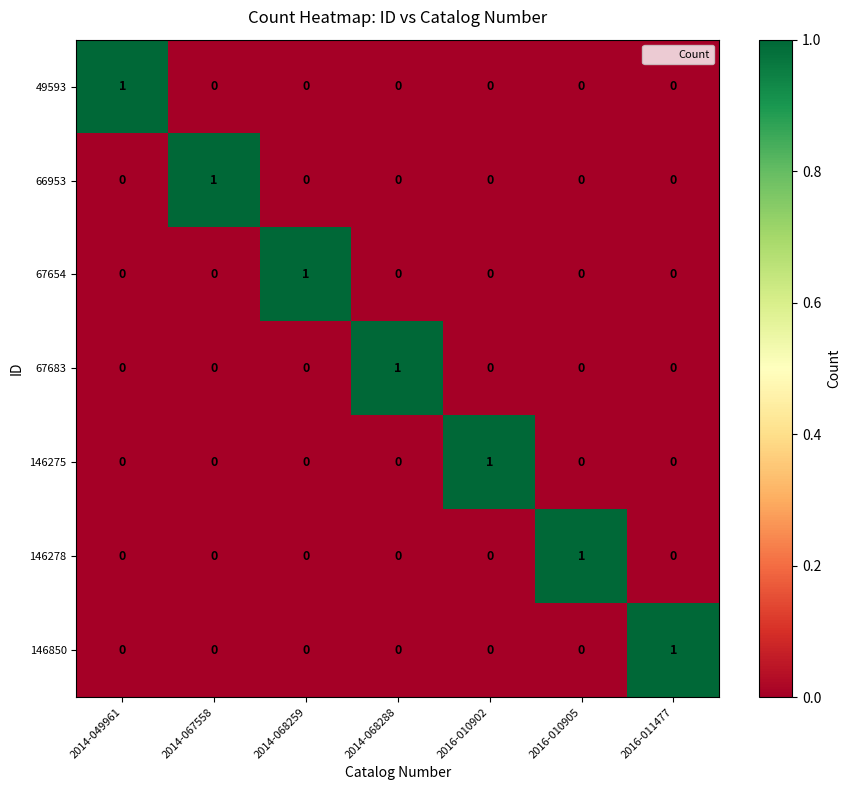

Count the 146278 values in the range 0 to 1.

7